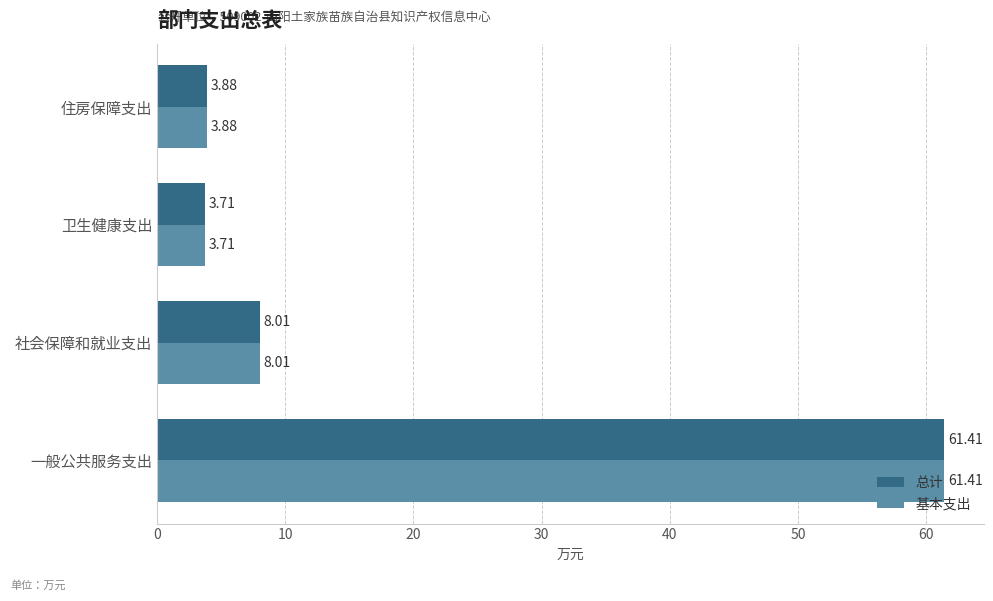

What is the total value across all series at 卫生健康支出?

7.4